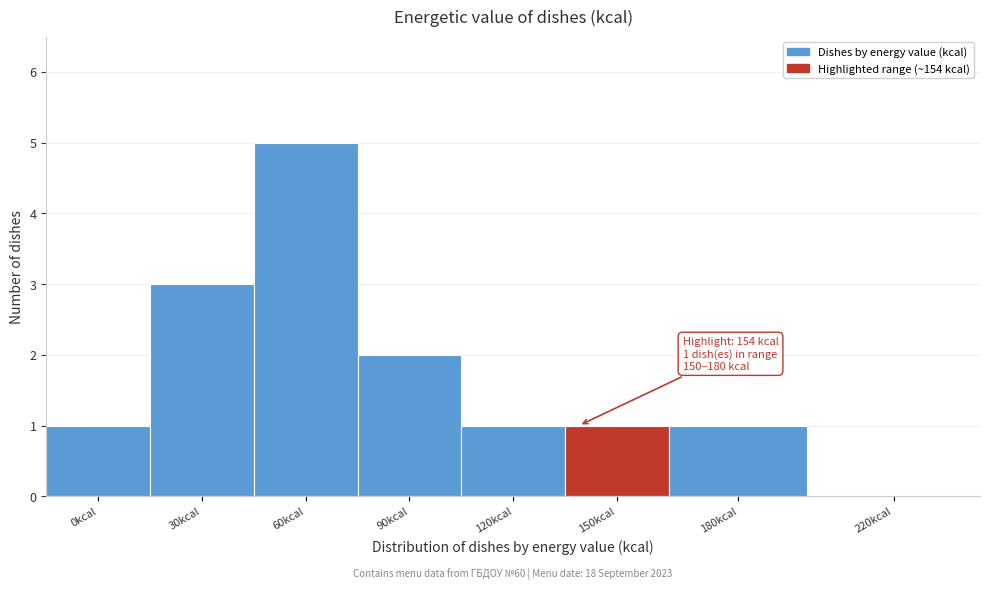

Reading left to right, what are all the values shown in this chart?

0kcal=1	30kcal=3	60kcal=5	90kcal=2	120kcal=1	150kcal=1	180kcal=1	220kcal=0